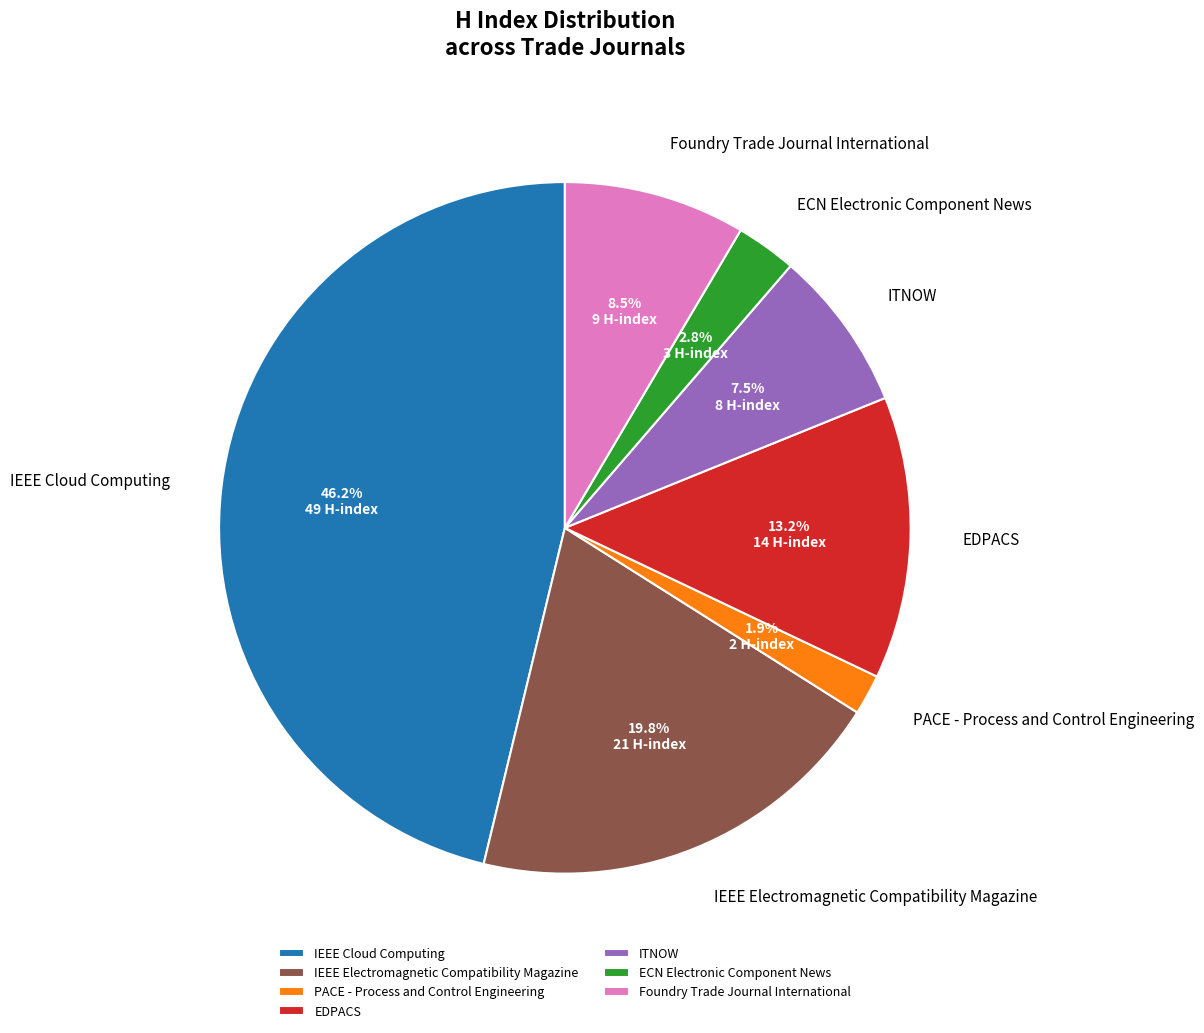

Between EDPACS and Foundry Trade Journal International, which is larger?

EDPACS